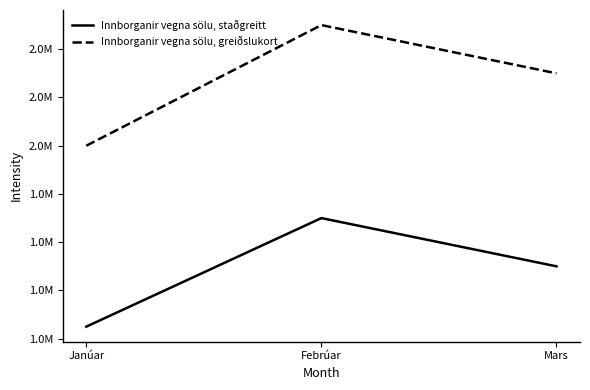

Is this an area chart (filled region under the line)?

No